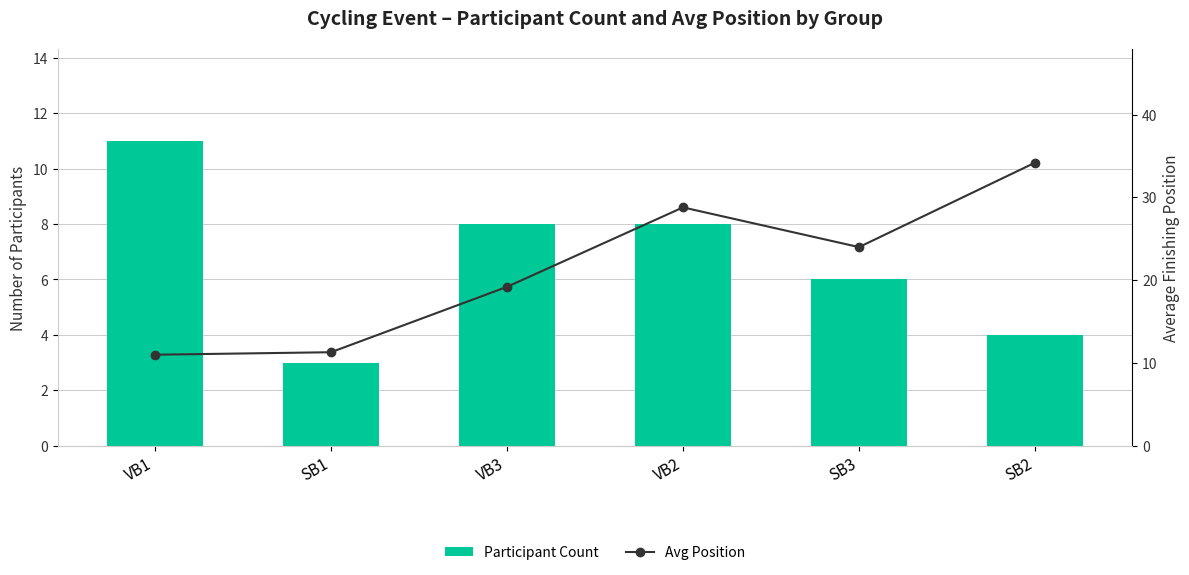

Reading left to right, transcribe all the data shown in this chart.

Participant Count: 11.0	3.0	8.0	8.0	6.0	4.0
Avg Position: 11.0	11.3	19.2	28.8	24.0	34.2